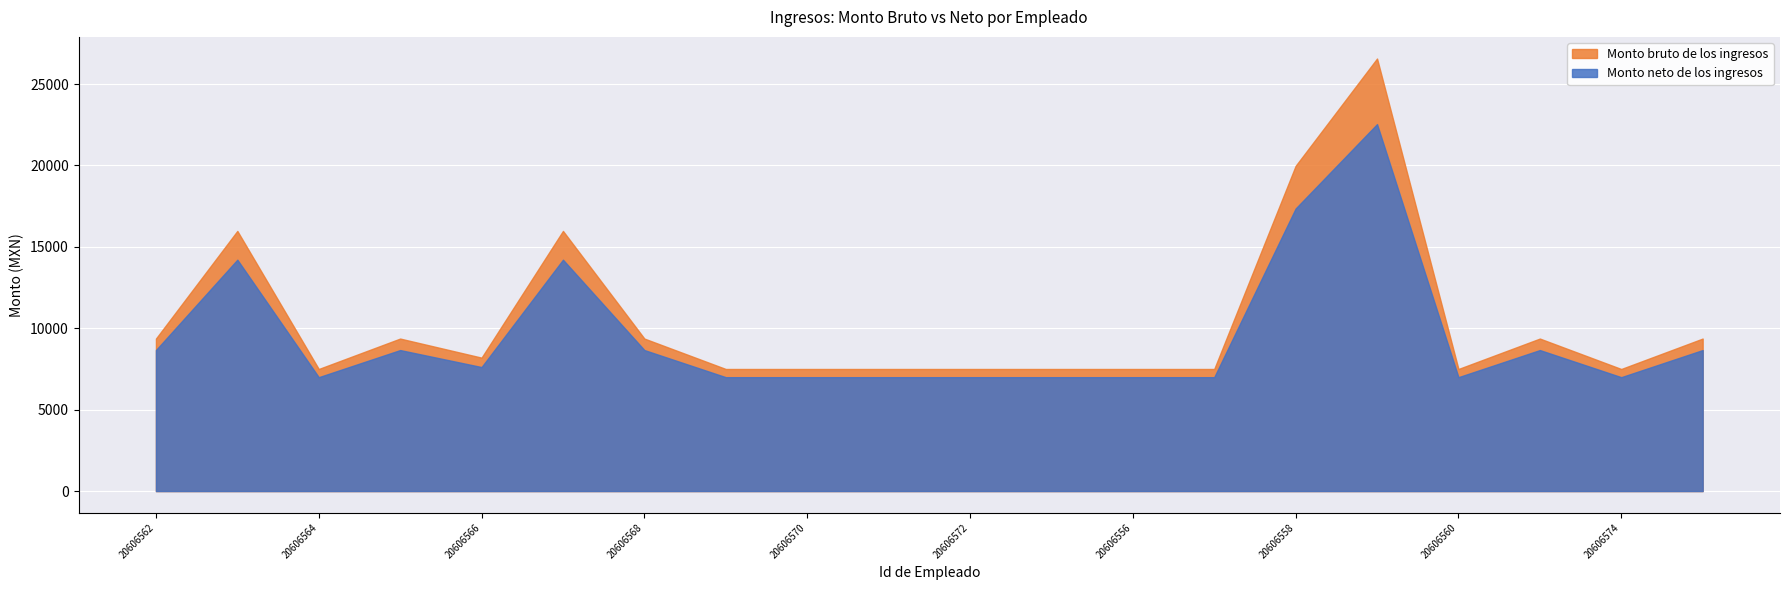

At 20606559, list the series in order from smallest to largest.

Monto neto de los ingresos, Monto bruto de los ingresos